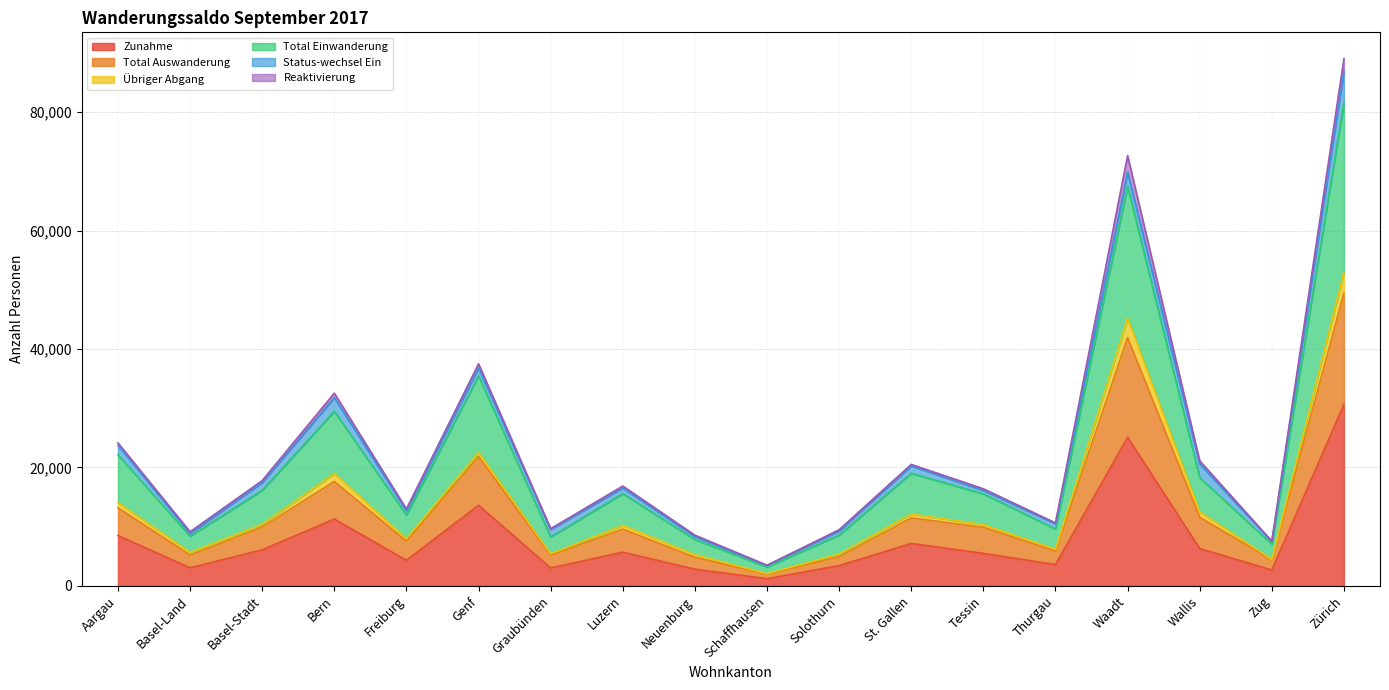

Is it true that Zunahme equals 9042 at Luzern?

False